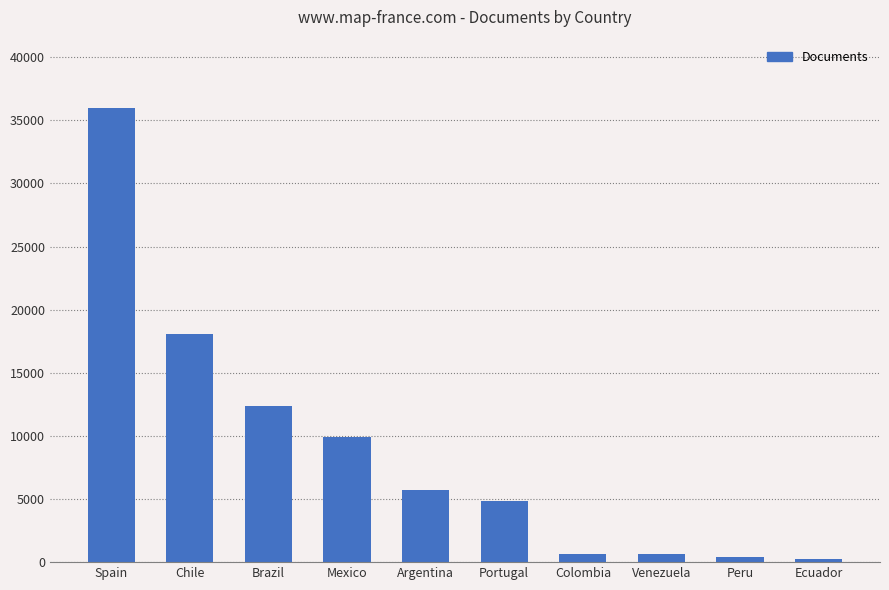

What is the average value?

8891